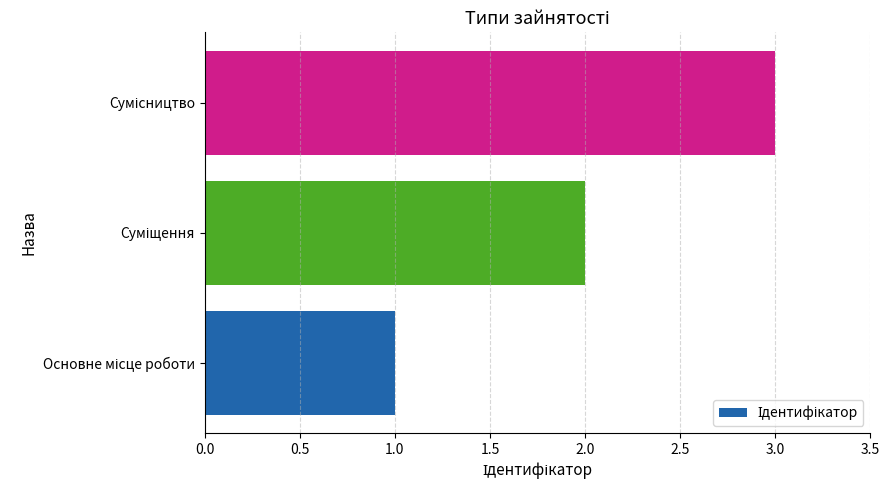

What is the sum of all values?

6